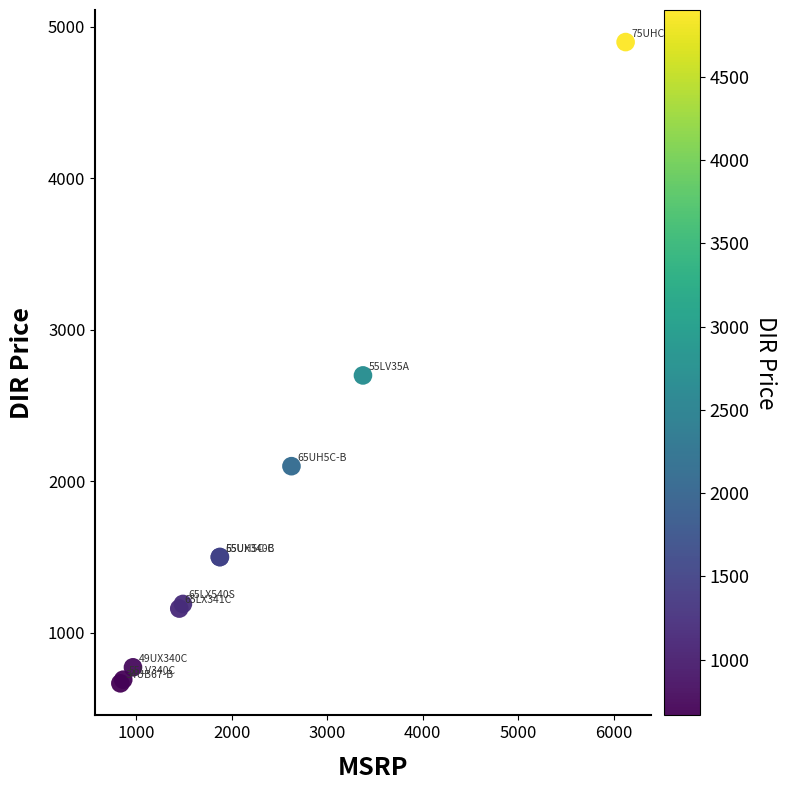

What Y value in the scatter plot is closest to 2783?

2699.2